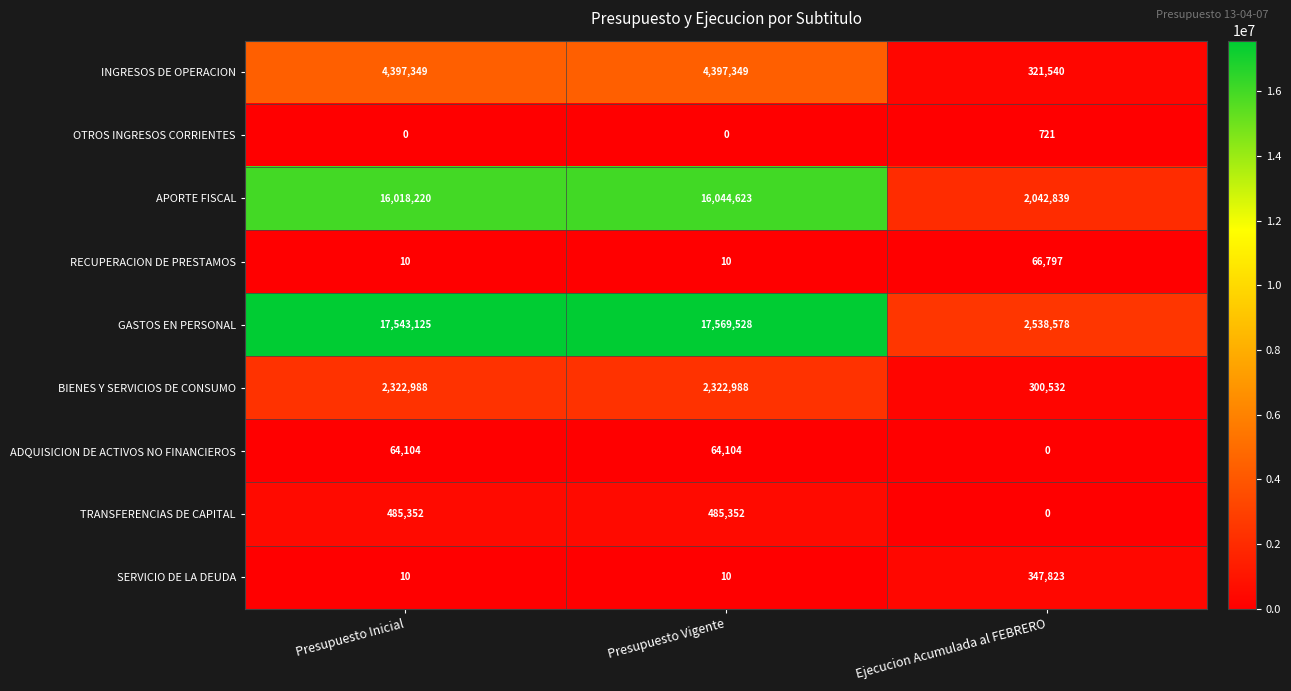

Is it true that APORTE FISCAL equals 25450643 at Presupuesto Inicial?

False